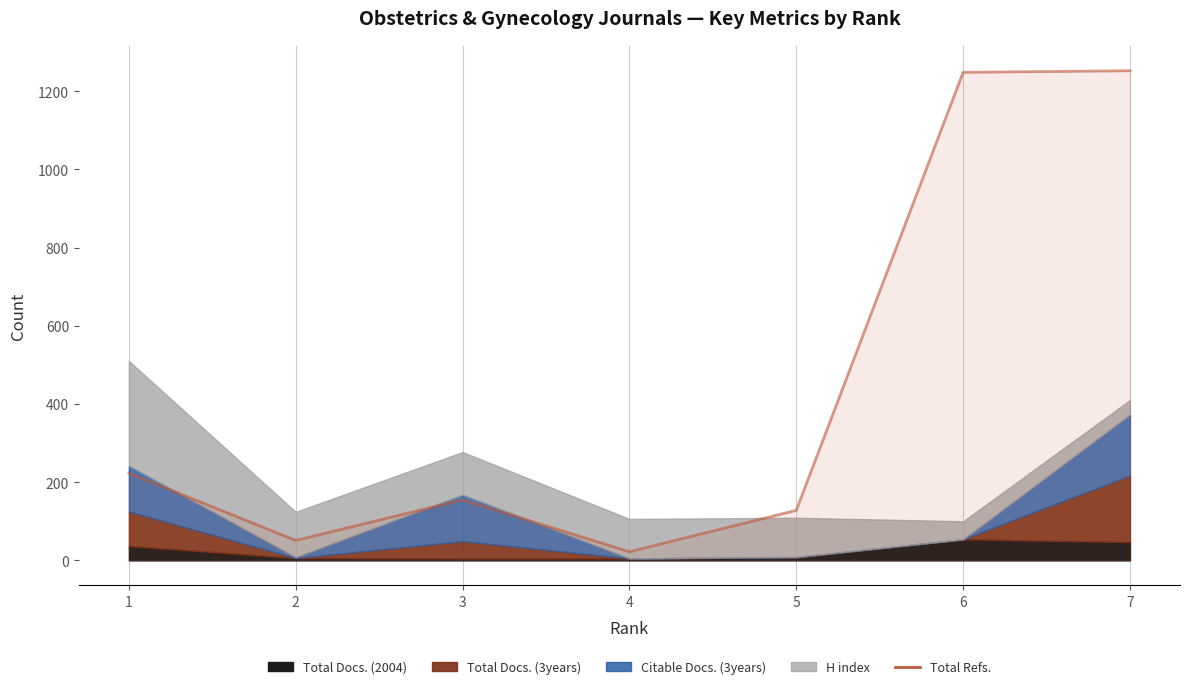

Reading left to right, list all the values displayed in this chart.

1=223	2=51	3=155	4=22	5=128	6=1248	7=1252